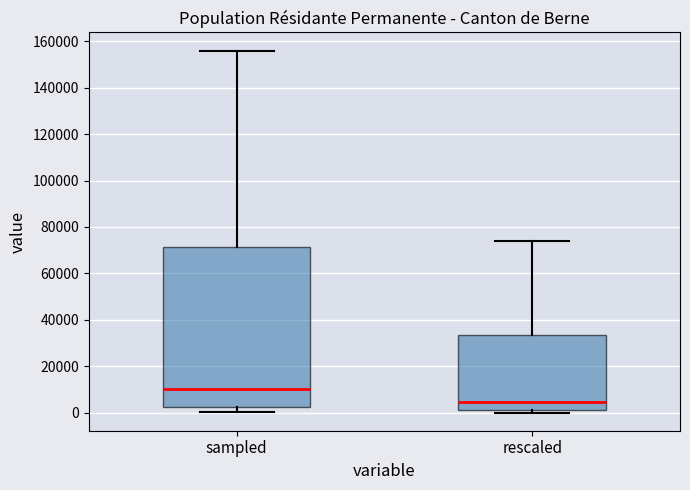

Which box's median line is the highest?

sampled